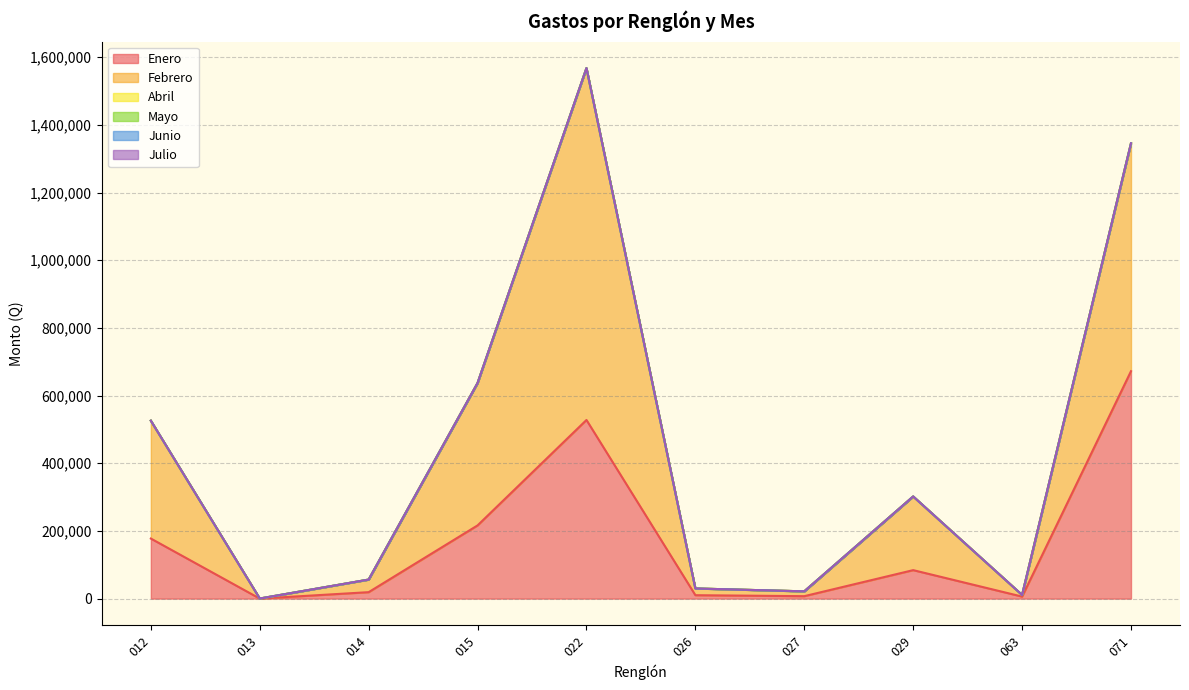

At how many categories does at least one series exceed 888857?

1